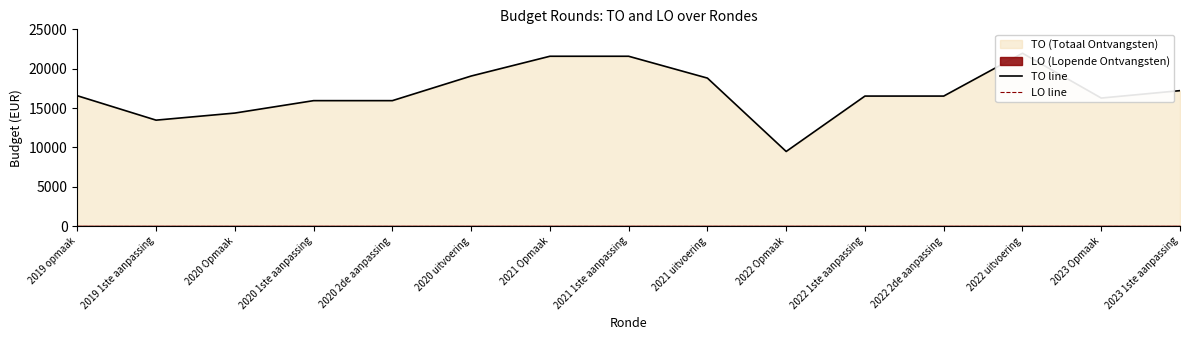

True or false: TO line and LO line cross at least once.

False